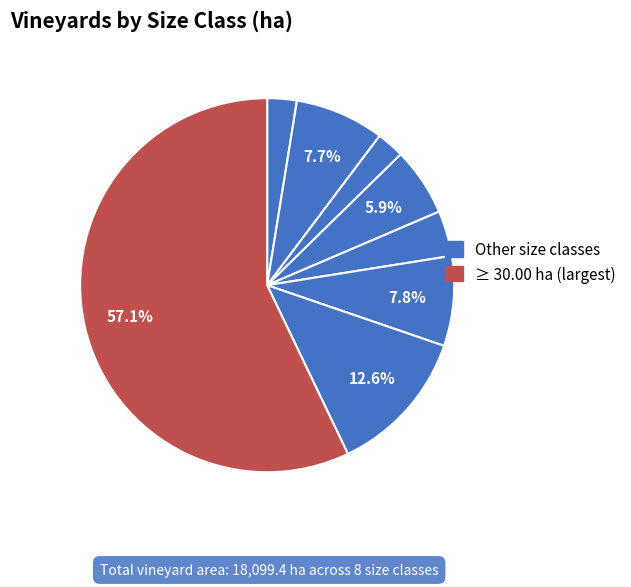

How many segments does this pie chart have?

8